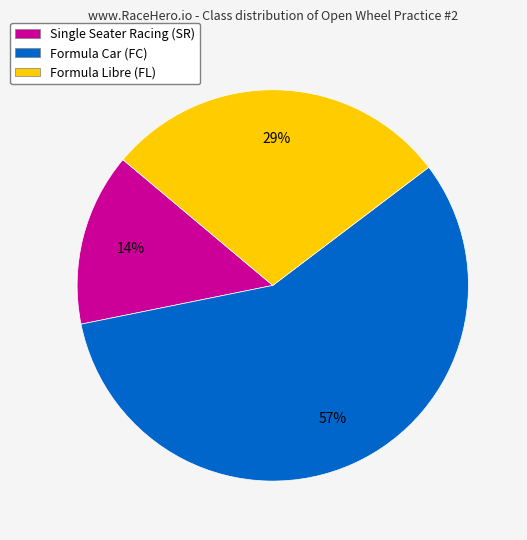

What percentage is the Single Seater Racing (SR) slice, to the nearest percent?

14%